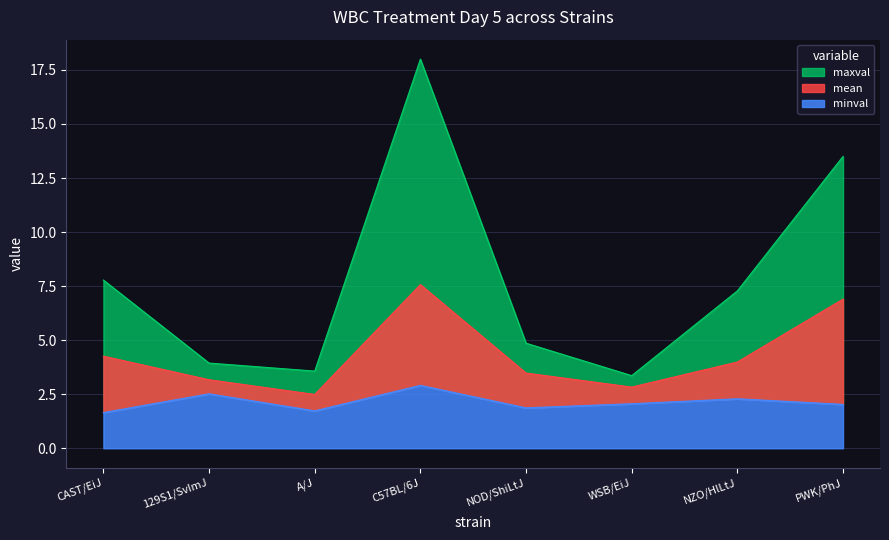

Reading left to right, transcribe all the data shown in this chart.

mean: 4.3	3.2	2.5	7.6	3.5	2.8	4.0	6.9
minval: 1.6	2.5	1.7	2.9	1.9	2.1	2.3	2.0
maxval: 7.8	3.9	3.6	18.0	4.9	3.4	7.3	13.5